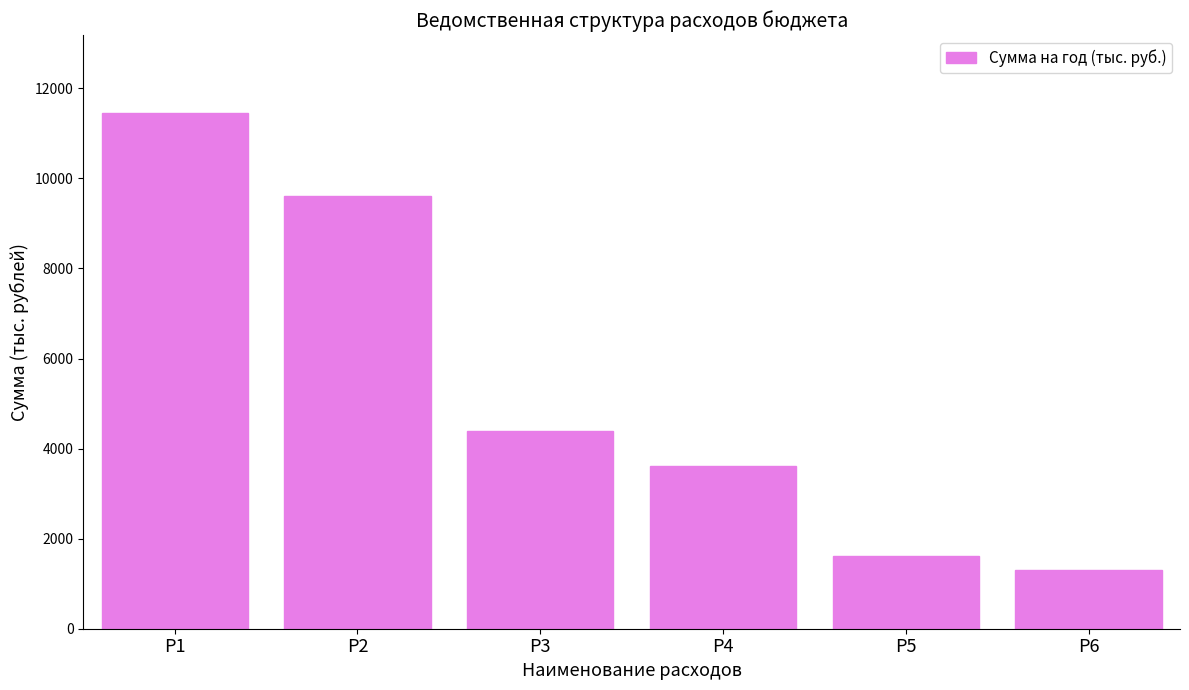

At which label is the value closest to 6385?

Р3